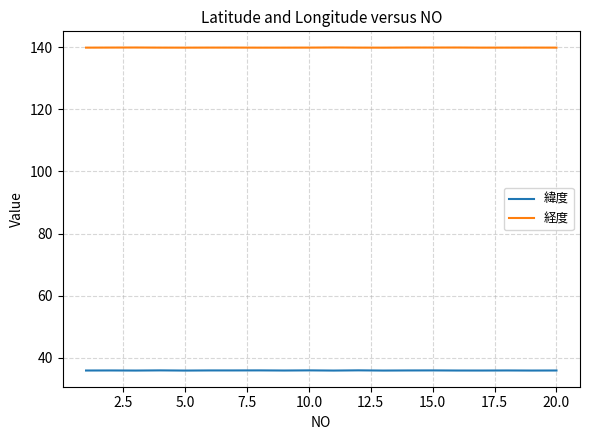

Which series has the largest total across all categories?

経度